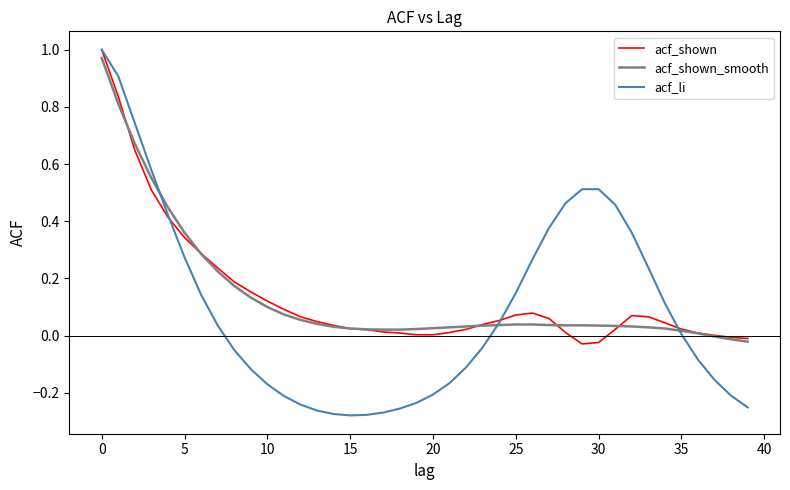

Which series has the widest spread of values?

acf_li